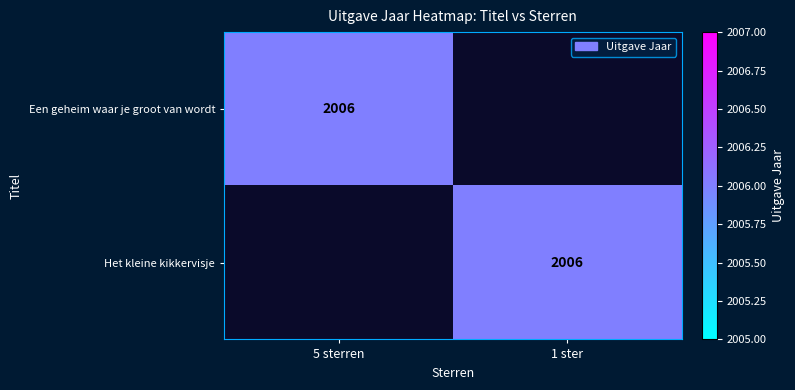

True or false: Een geheim waar je groot van wordt has a value of 2006 at 5 sterren.

True